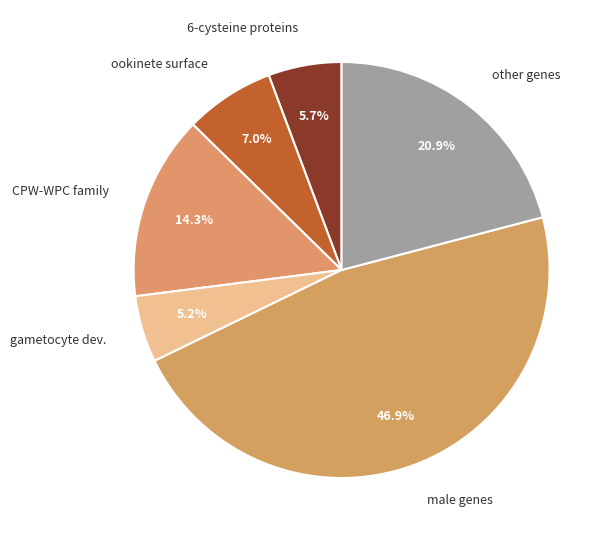

What is the smallest slice in the pie chart?

gametocyte dev.